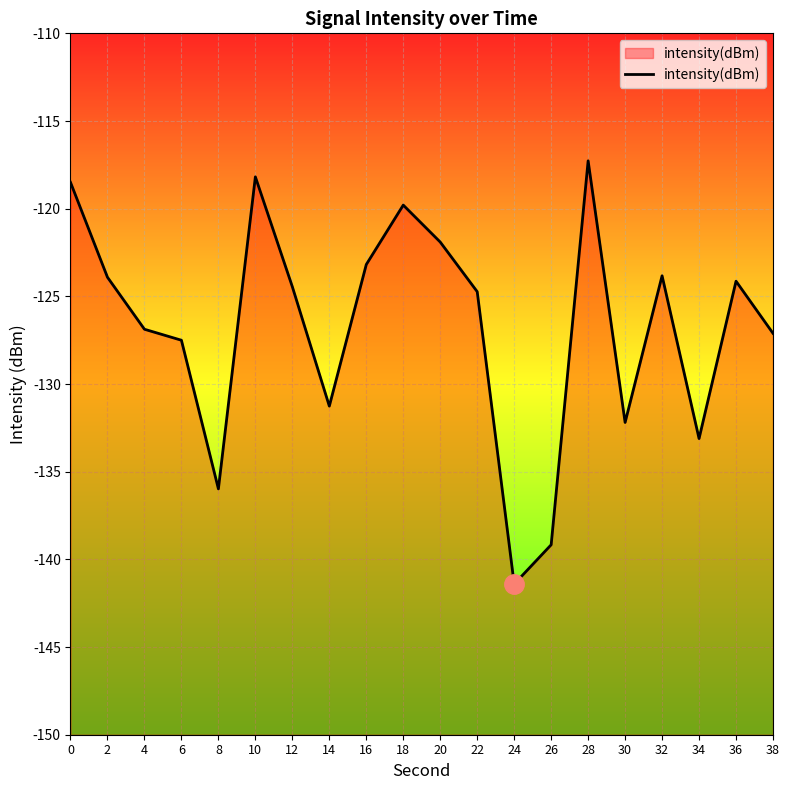

True or false: the data has more than 2 interior local peaks.

True